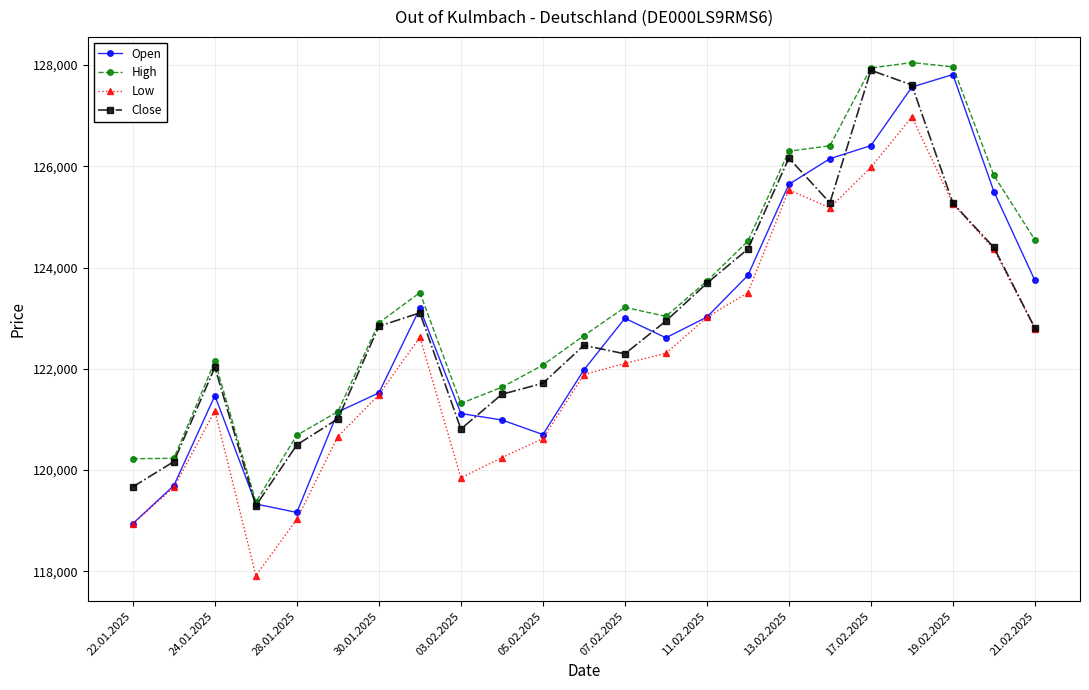

What is the maximum value shown in the chart?

128049